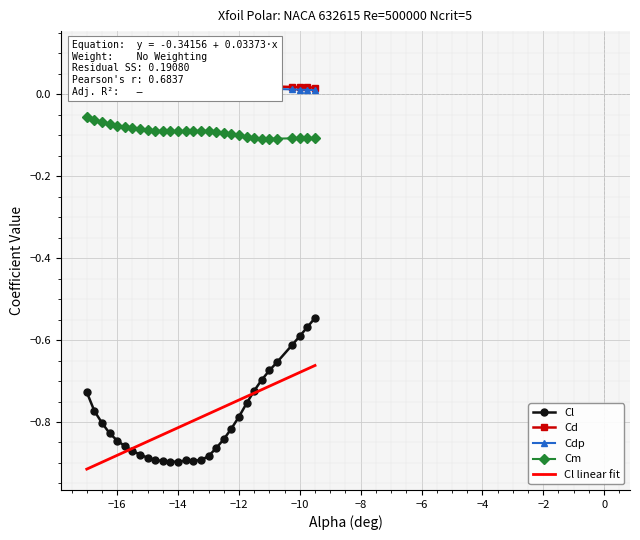

True or false: Cm has more than 0 points higher than both neighbors.

True